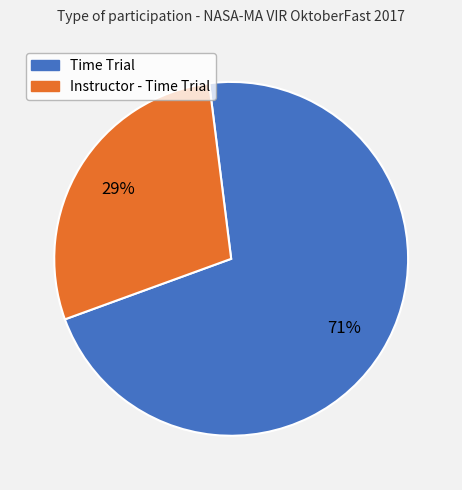

What is the majority slice?

Time Trial